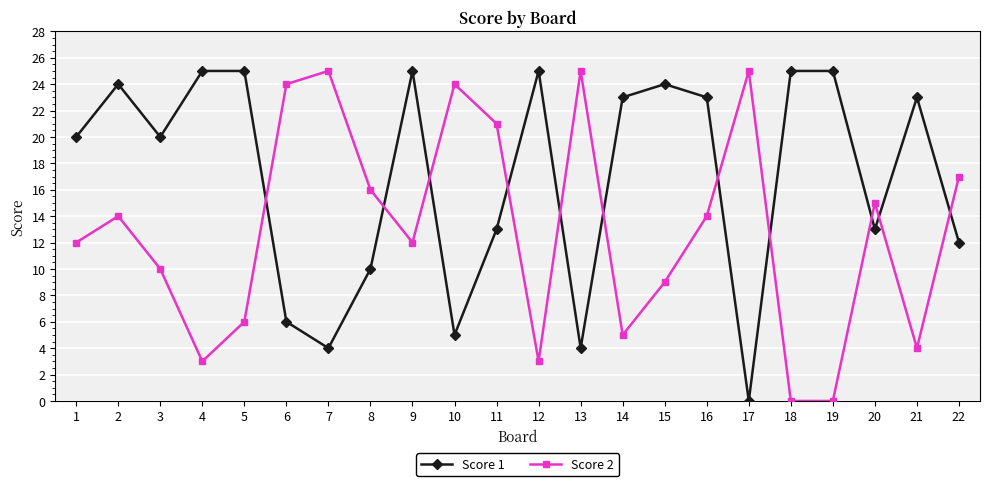

The value of Score 1 at 6 is 10. True or false?

False